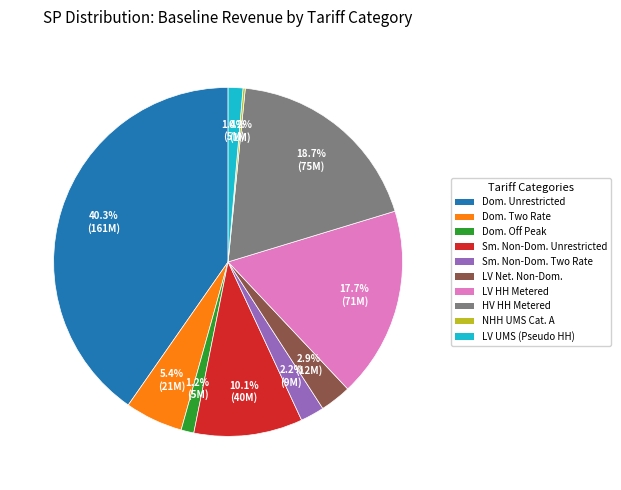

Is there any slice that represents more than half of the pie?

No